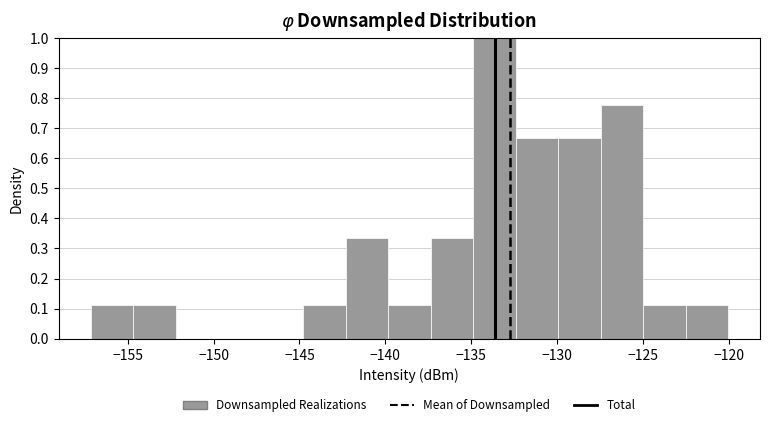

Reading left to right, list every bar in this chart as the range it spans on the x-axis followed by its height. Neither the bar edges nor the heights are printed on the chart, so give them approximately, as read against the axes.

-157.0 to -154.5: 0.11
-154.5 to -152.0: 0.11
-152.0 to -149.5: 0
-149.5 to -147.5: 0
-147.5 to -145.0: 0
-145.0 to -142.5: 0.11
-142.5 to -140.0: 0.33
-140.0 to -137.5: 0.11
-137.5 to -135.0: 0.33
-135.0 to -132.5: 1.00
-132.5 to -130.0: 0.67
-130.0 to -127.5: 0.67
-127.5 to -125.0: 0.78
-125.0 to -122.5: 0.11
-122.5 to -120.0: 0.11